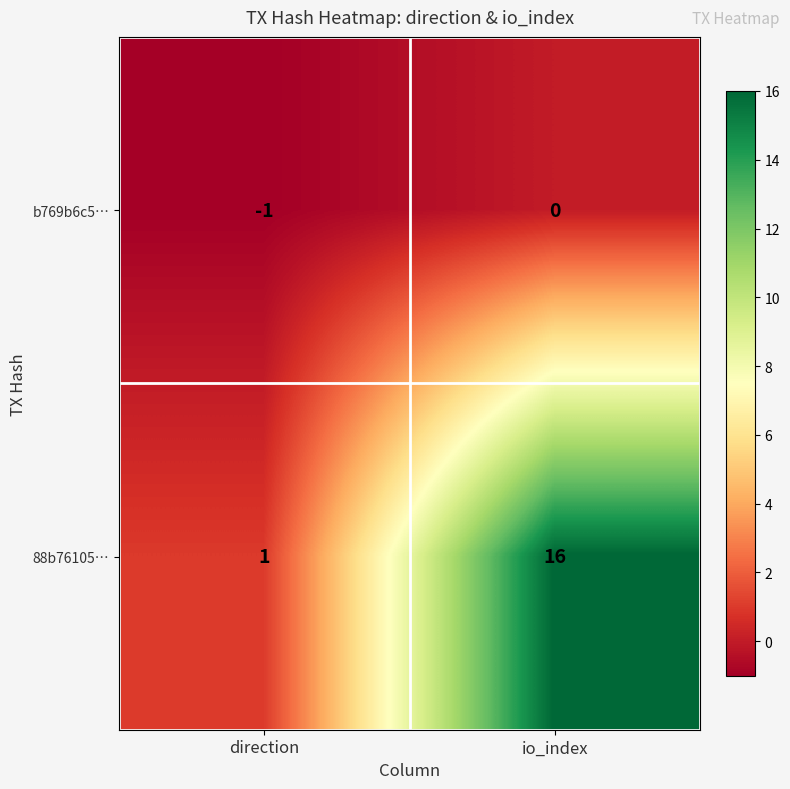

Rank the categories by 88b76105… value from lowest to highest.

direction, io_index